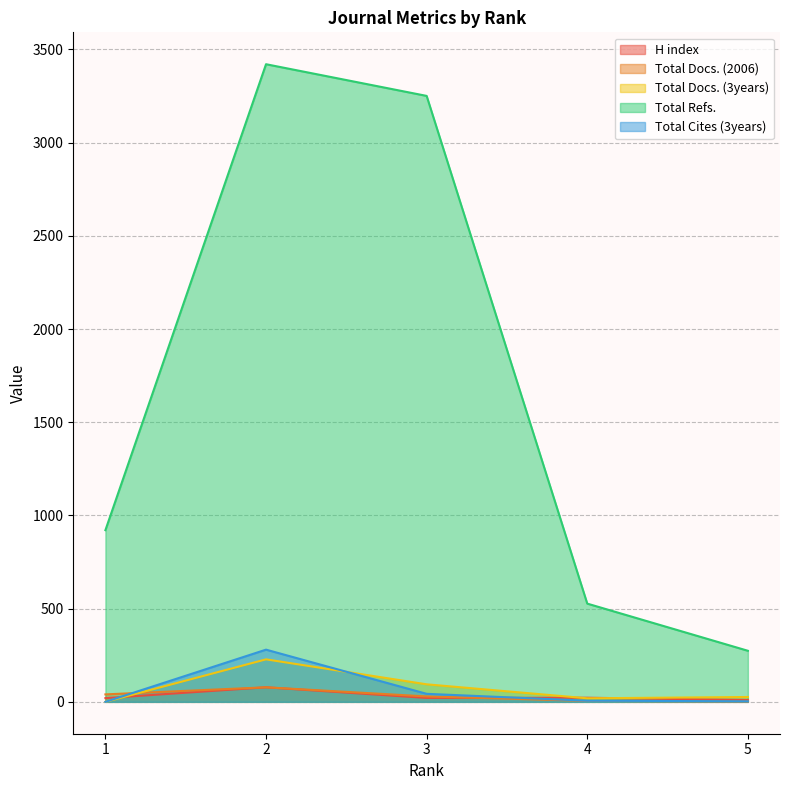

How many times do Total Docs. (2006) and H index cross each other?

1